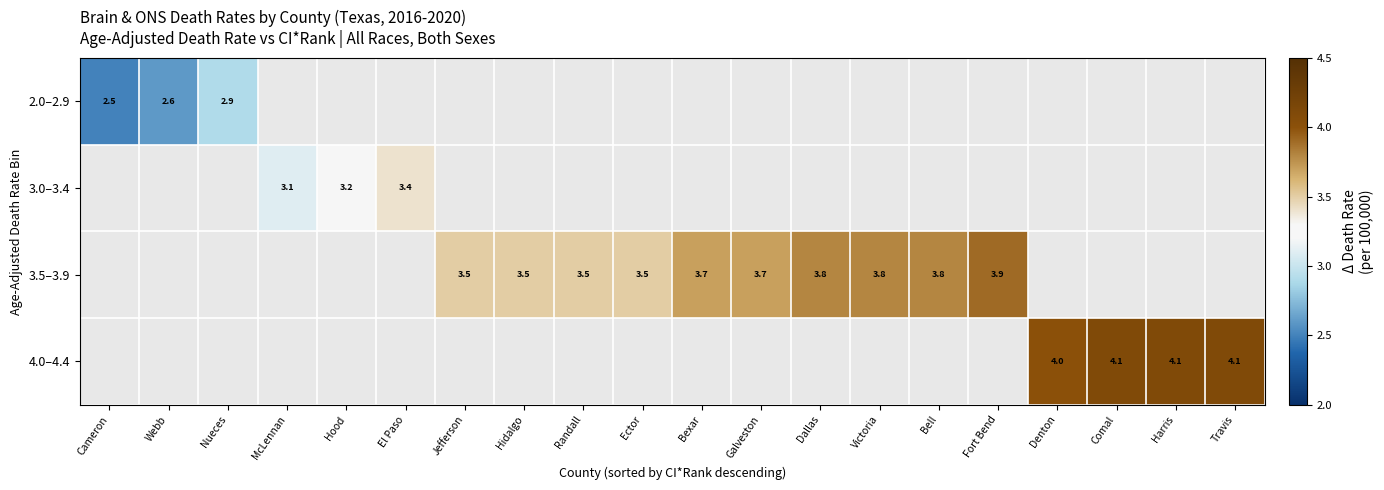

How many distinct data groups are displayed?

4